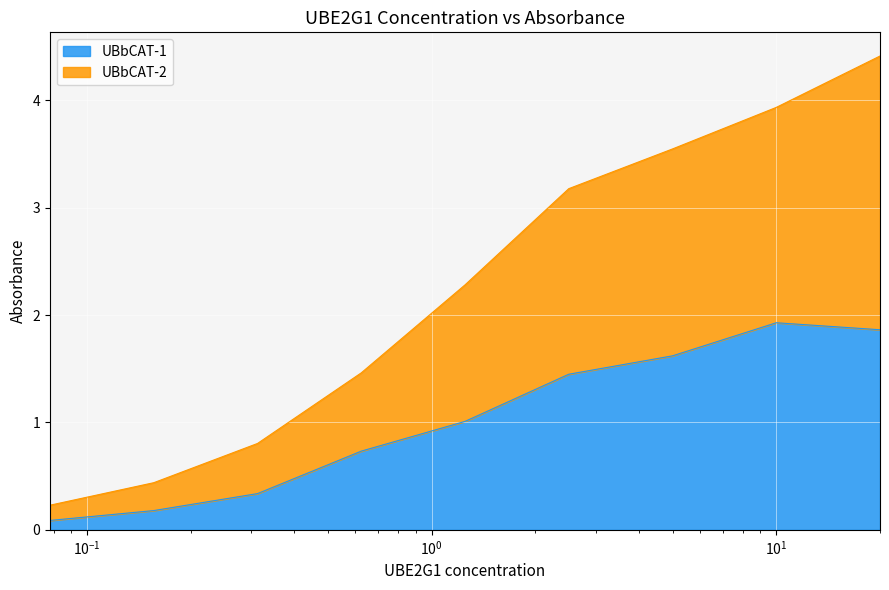

What is the sum of all UBbCAT-1 values?

9.2